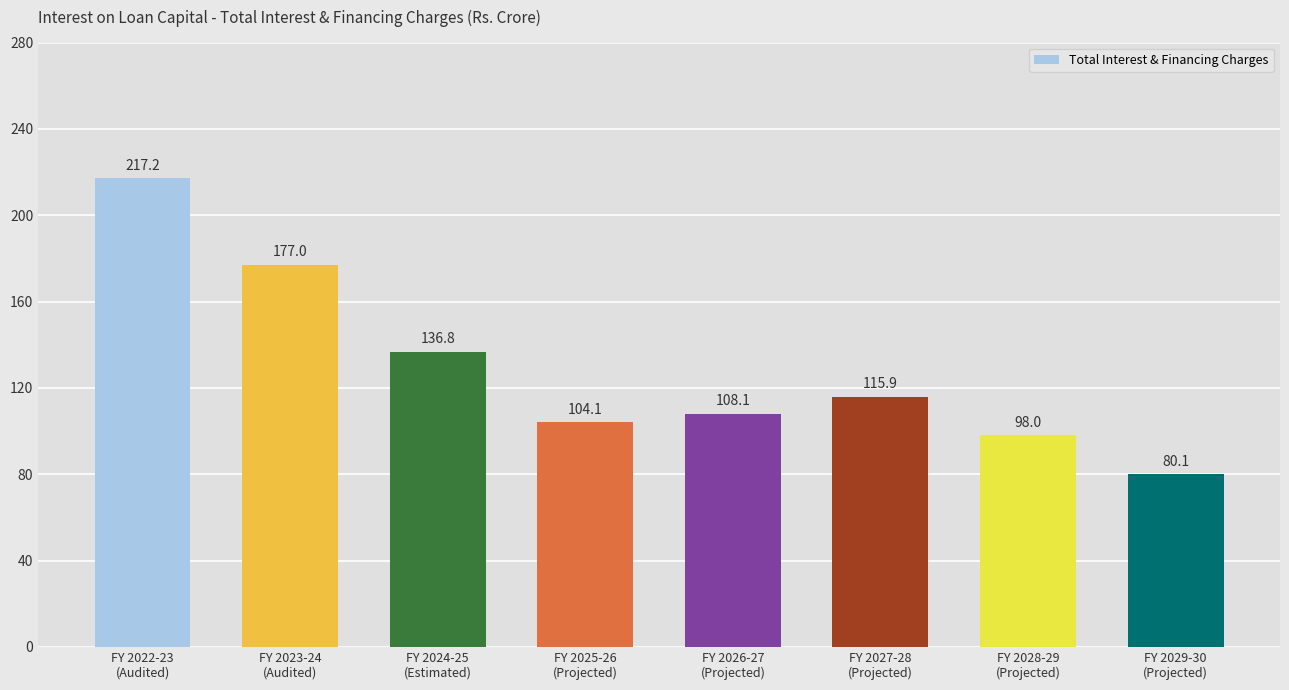

True or false: the data shows 217.2 at FY 2022-23
(Audited).

True